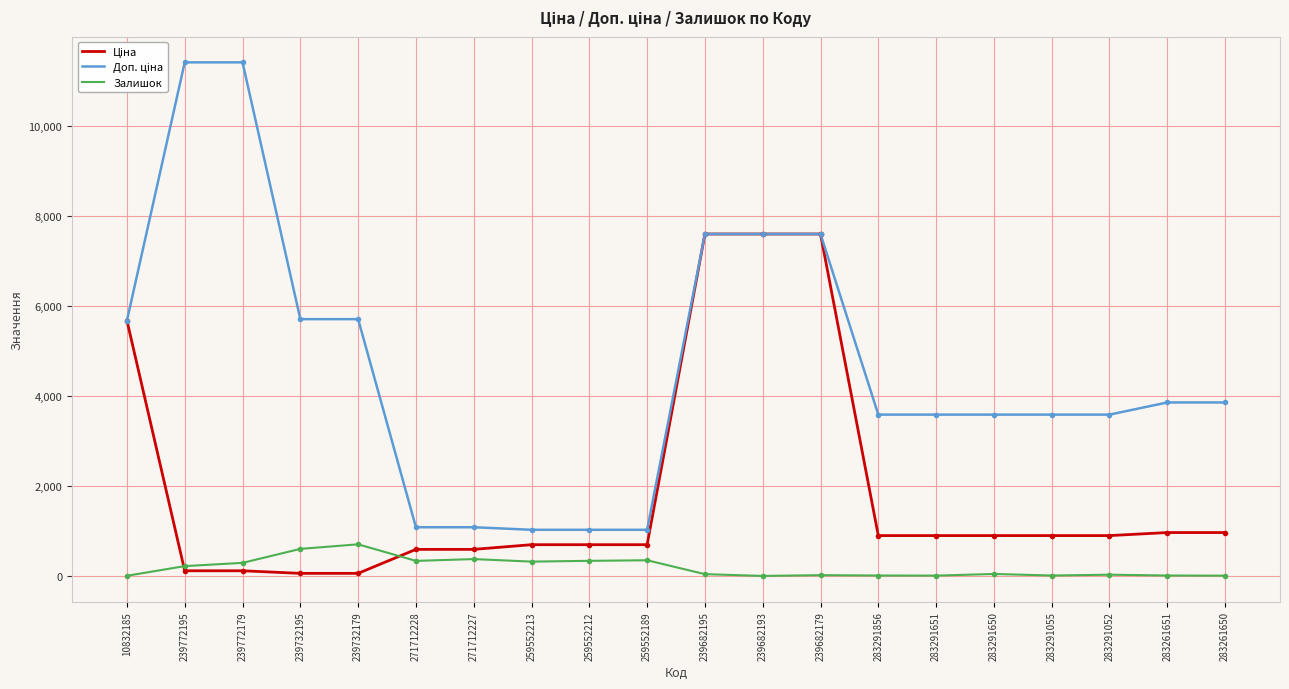

What is the maximum value shown in the chart?

11410.0